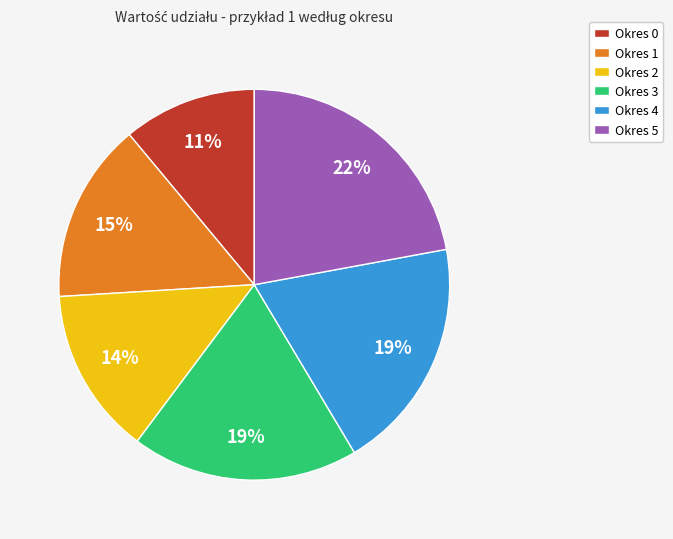

What percentage is the Okres 4 slice, to the nearest percent?

19%